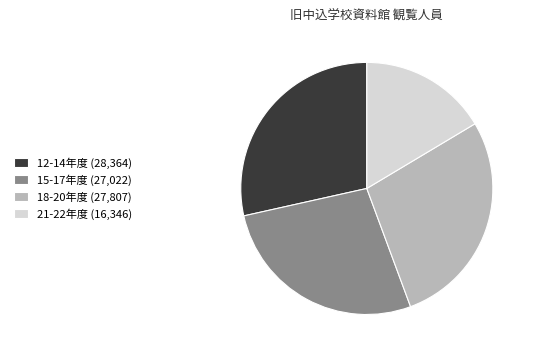

Between 12-14年度 (28,364) and 18-20年度 (27,807), which is larger?

12-14年度 (28,364)